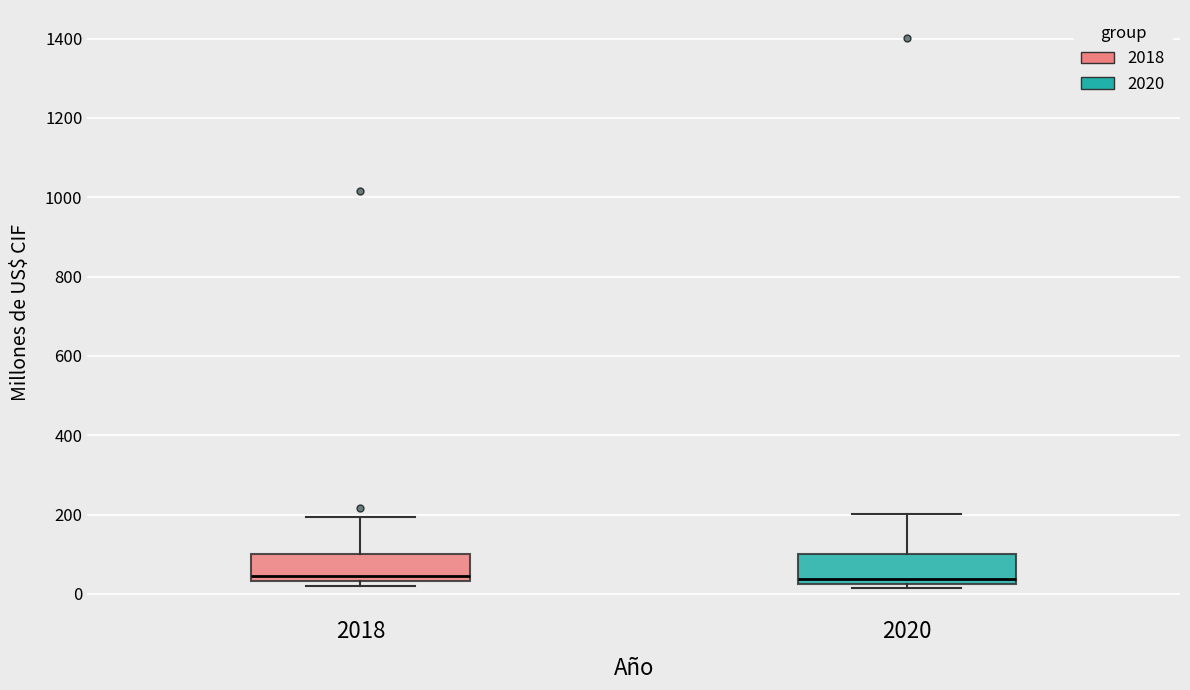

Reading left to right, transcribe this box plot: for each box, give where its median line is, the range the box spans, and where its two whiskers end, as read against the y-axis. The values are not printed on the chart, so give them approximately, as read against the axis.

2018: median 40 (just above the box's lower edge), box 40 to 100, whiskers 20 to 200
2020: median 40, box 20 to 100, whiskers 20 (just below the box's lower edge) to 200